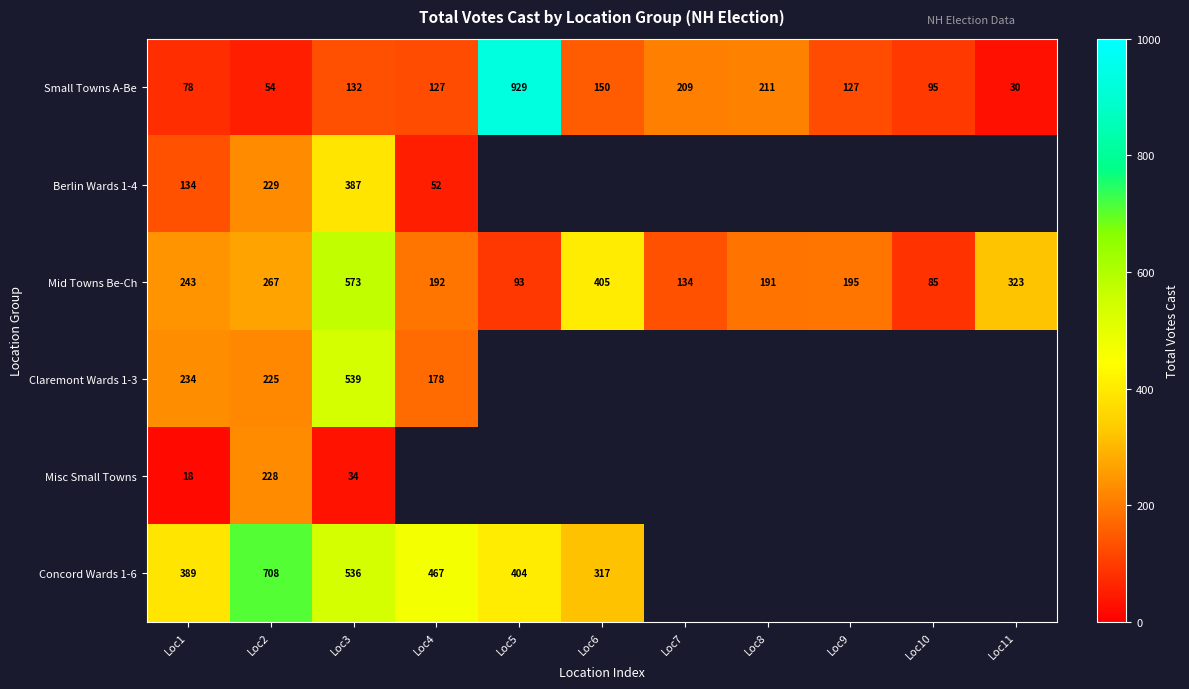

At Loc2, list the series in order from smallest to largest.

Small Towns A-Be, Claremont Wards 1-3, Misc Small Towns, Berlin Wards 1-4, Mid Towns Be-Ch, Concord Wards 1-6